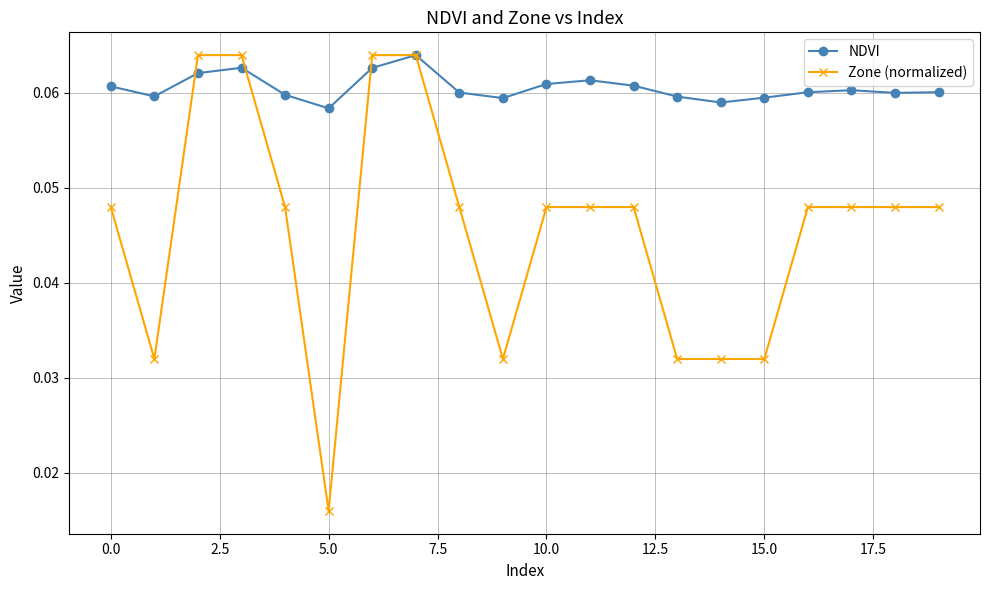

Which series has the widest spread of values?

Zone (normalized)